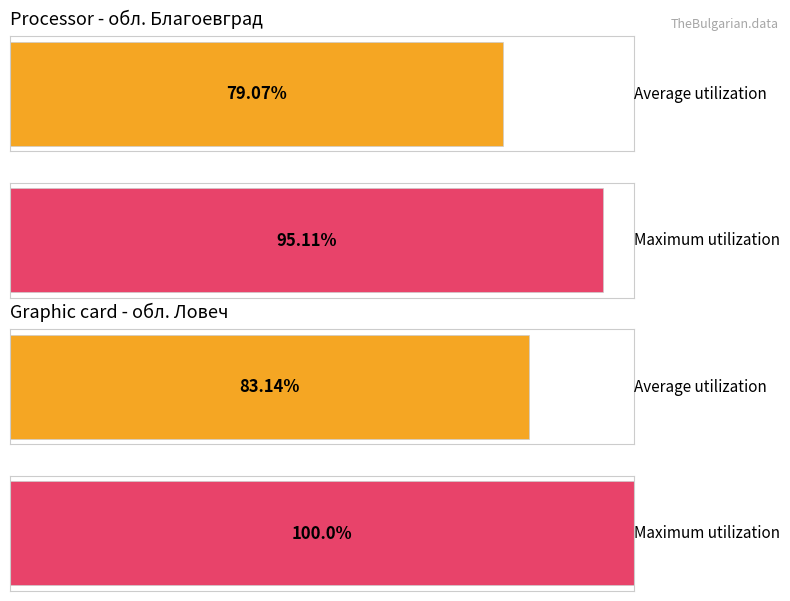

Which series has the largest range (max minus min)?

Maximum utilization